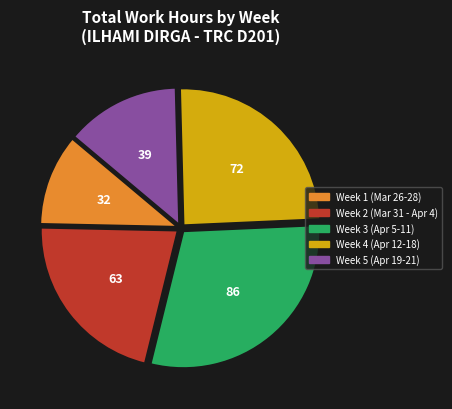

How many segments does this pie chart have?

5